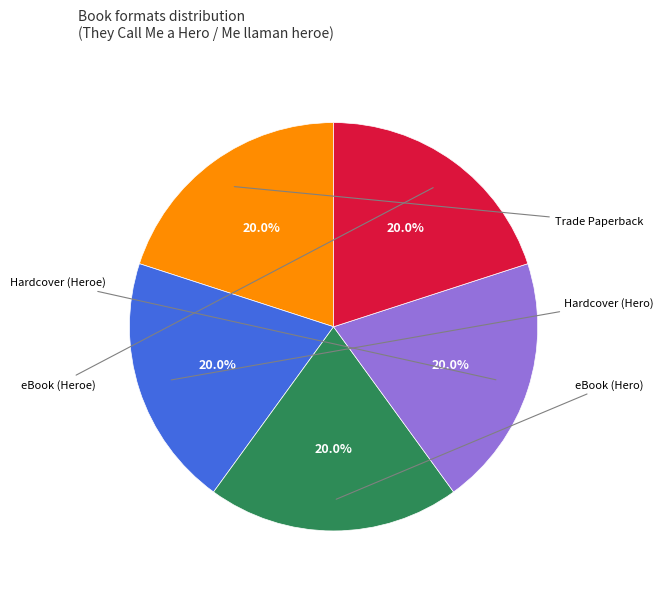

How many segments does this pie chart have?

5